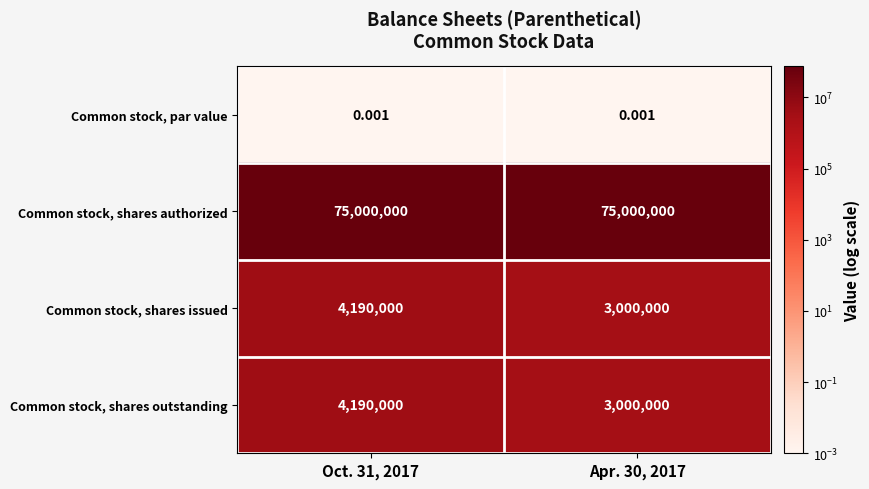

Is the value of Common stock, shares issued at Apr. 30, 2017 greater than the value of Common stock, shares authorized at Apr. 30, 2017?

No